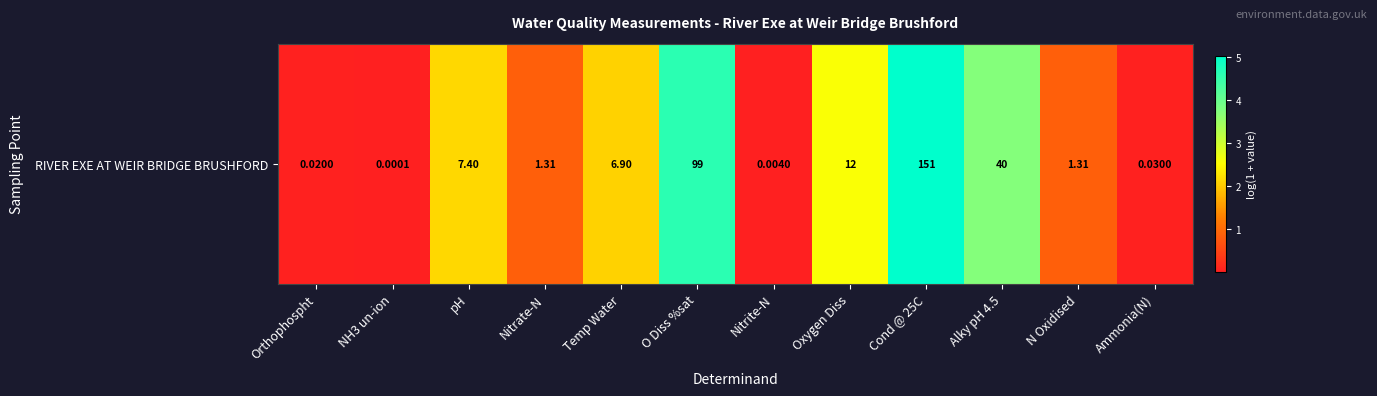

What is the sum of all values?

21.8